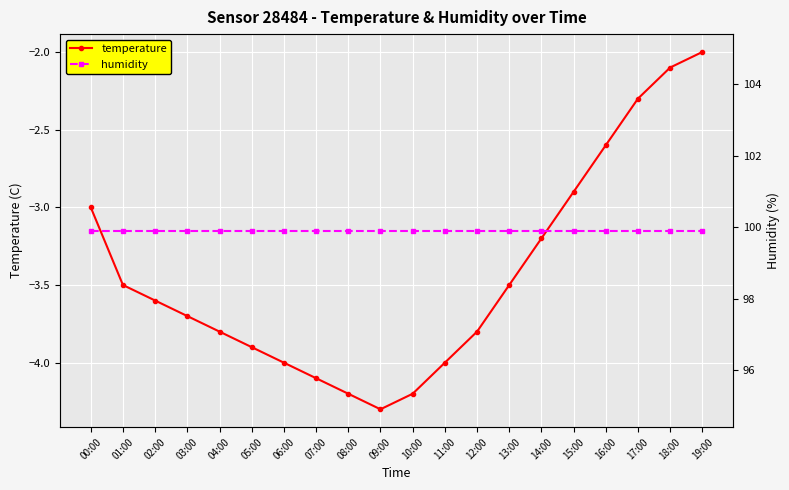

What position from the right is 06:00?

14